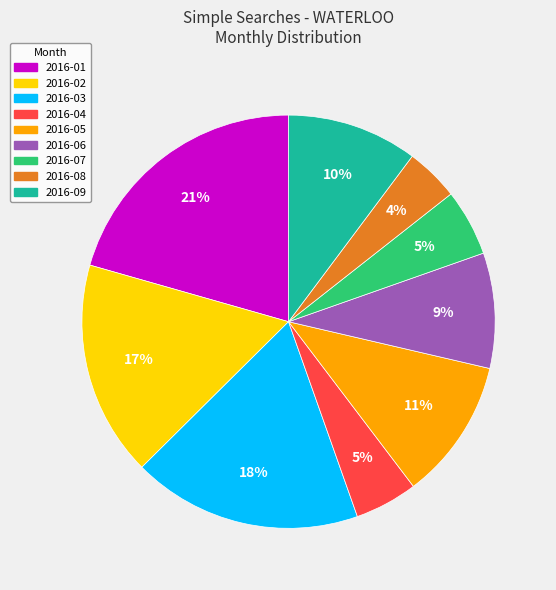

To the nearest percent, what portion does 2016-09 represent?

10%